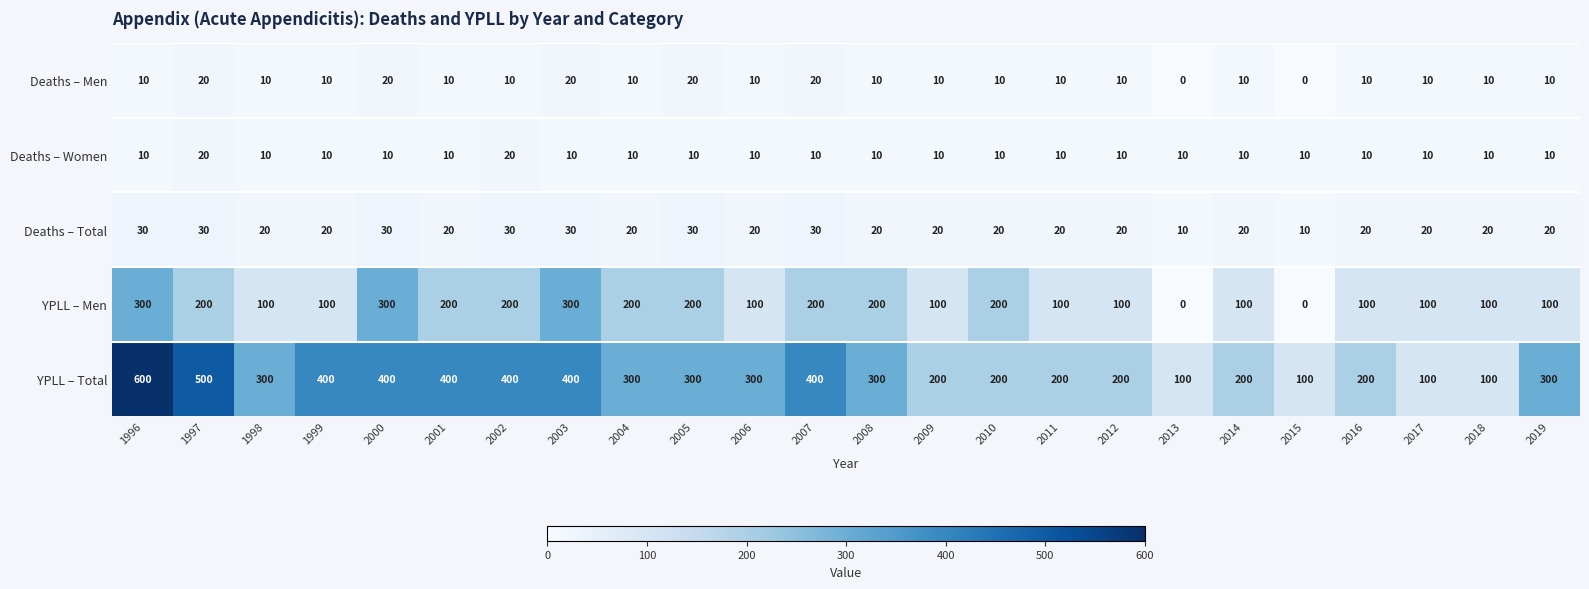

How many YPLL – Total values are between 200 and 400?

18